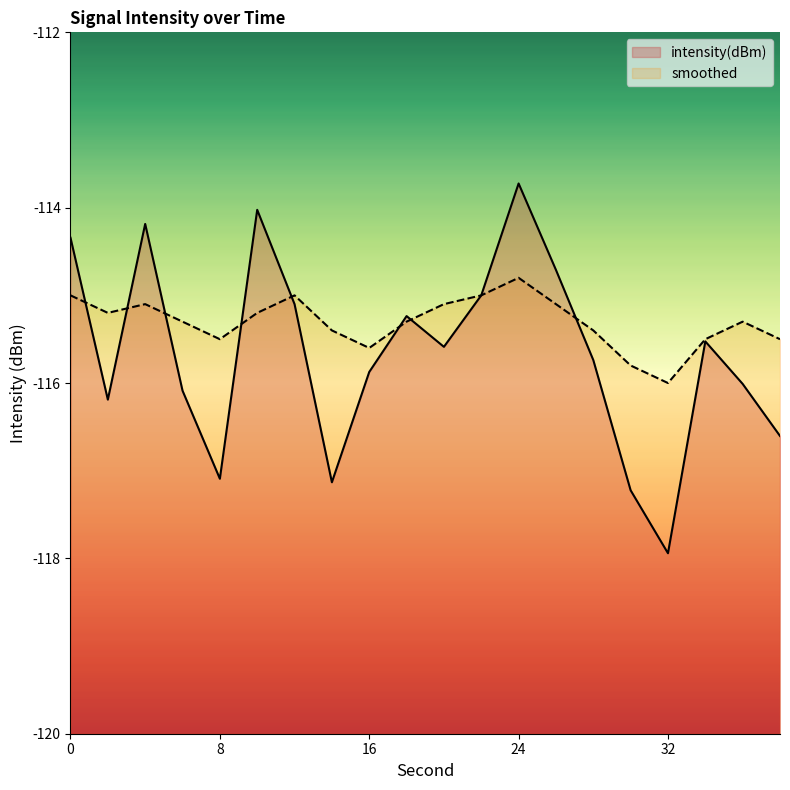

How many lines are shown in the chart?

2